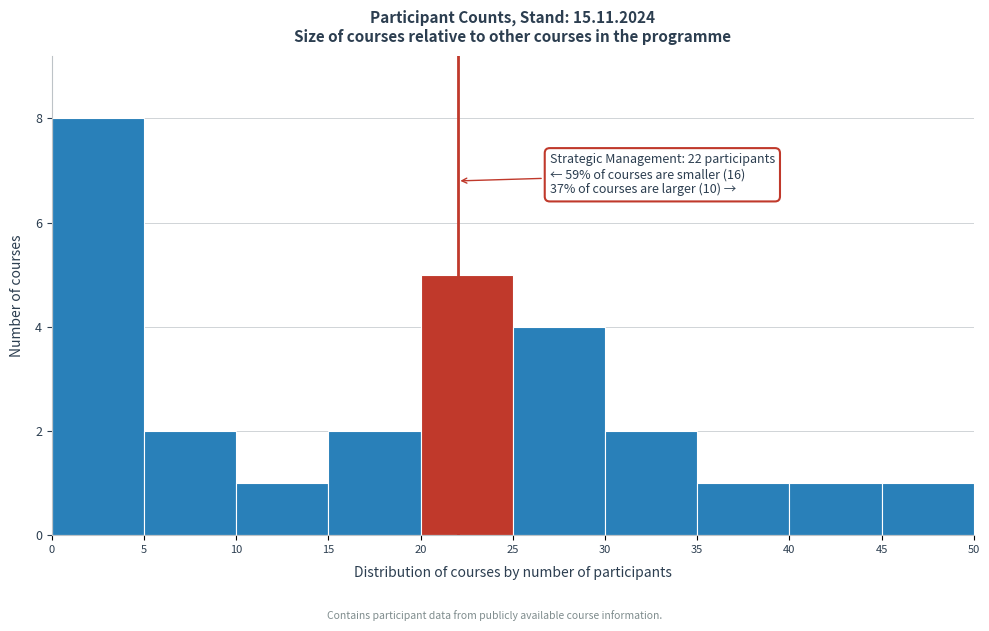

Which range on the x-axis has the tallest bar?

0 to 5